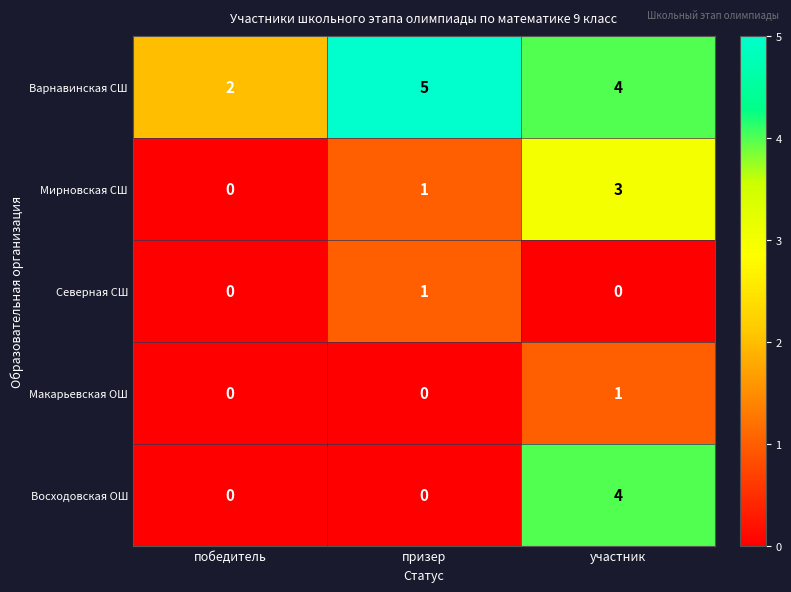

True or false: Варнавинская СШ has a value of 3 at победитель.

False